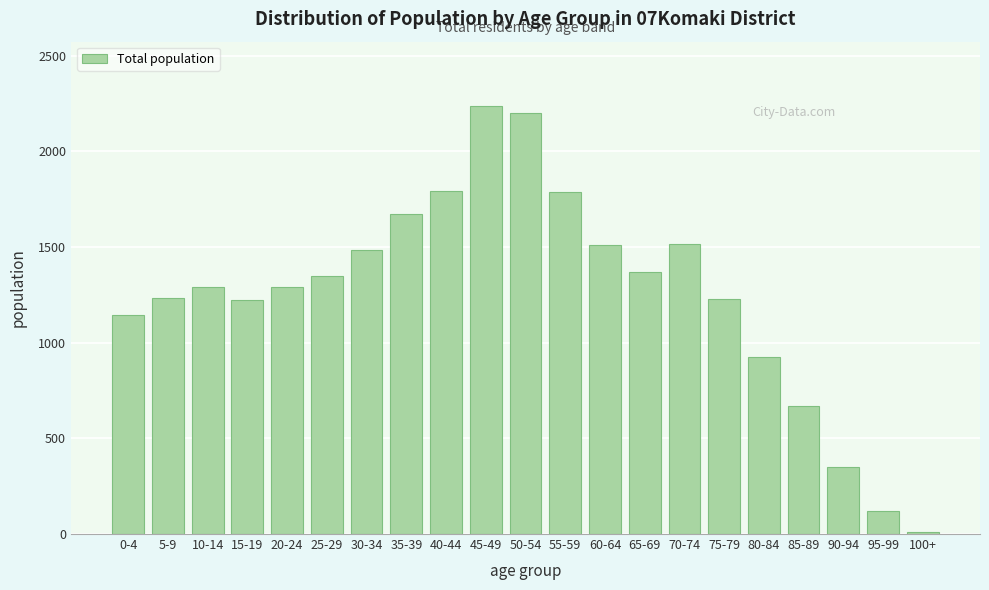

The value at 90-94 is 609. True or false?

False